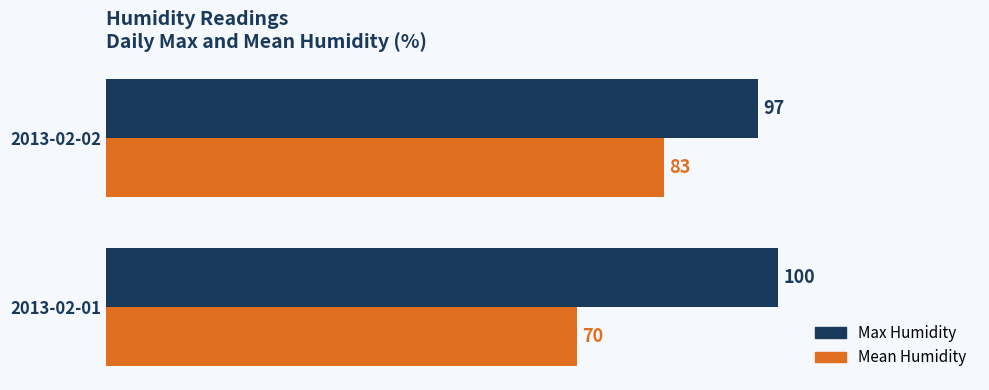

What is the spread (max minus min) of values at 2013-02-02?

14